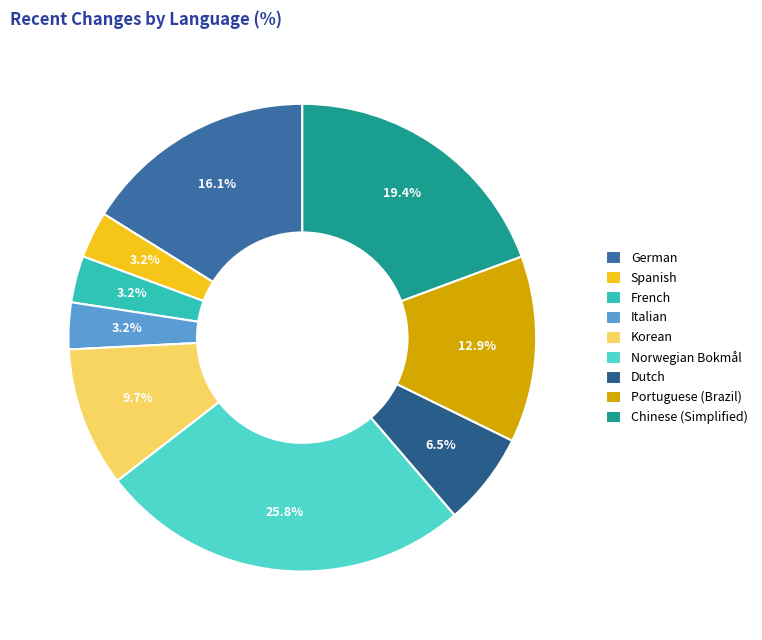

True or false: German accounts for 6% of the total.

False